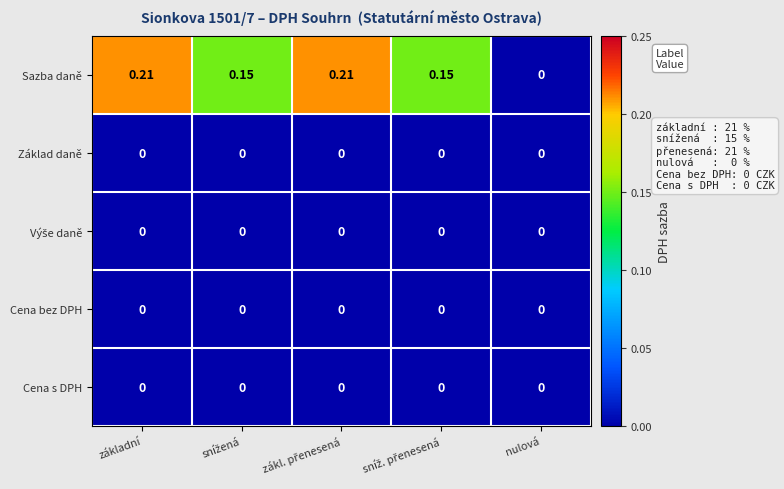

Which series has the largest total across all categories?

Sazba daně